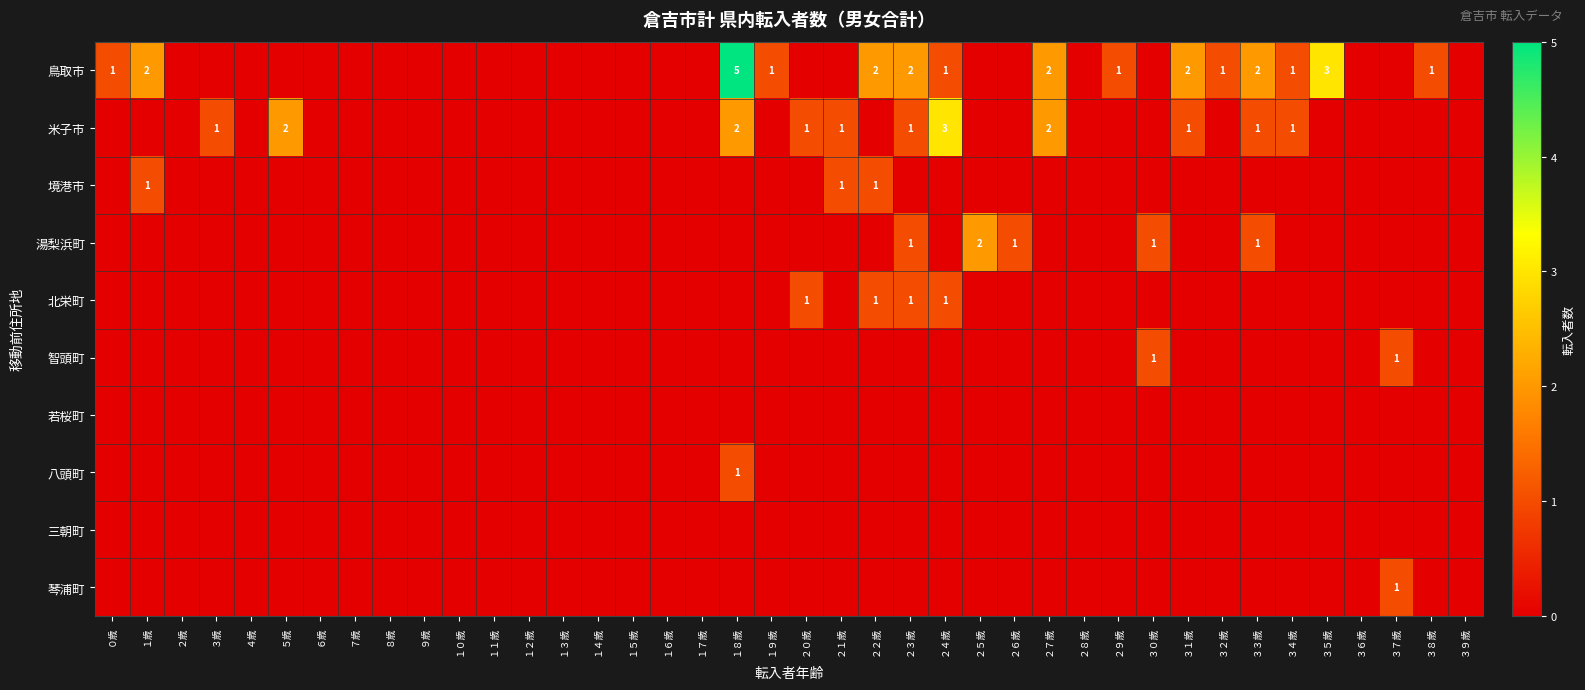

Is it true that 智頭町 equals 1 at ３７歳?

True